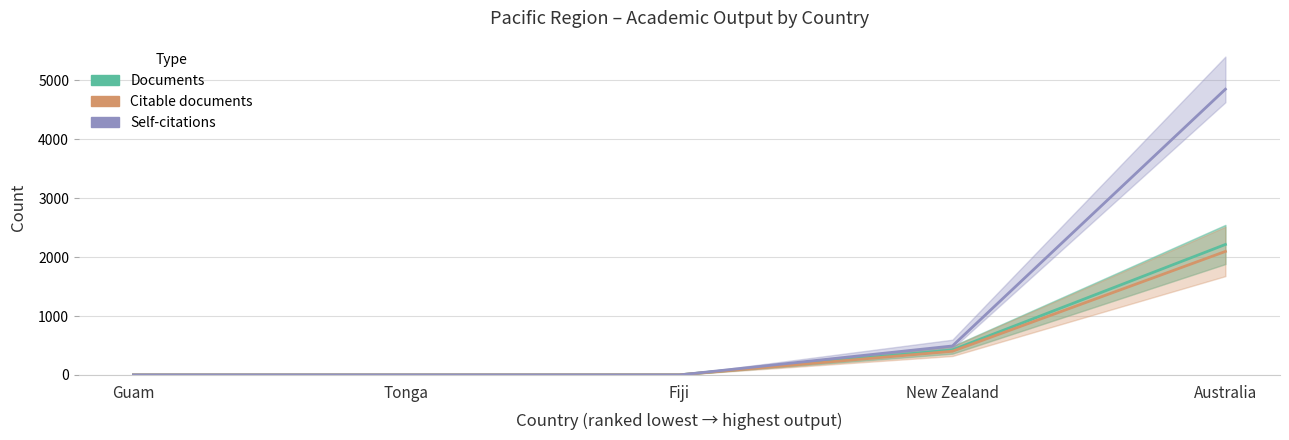

How many values in the Self-citations series exceed 0?

2